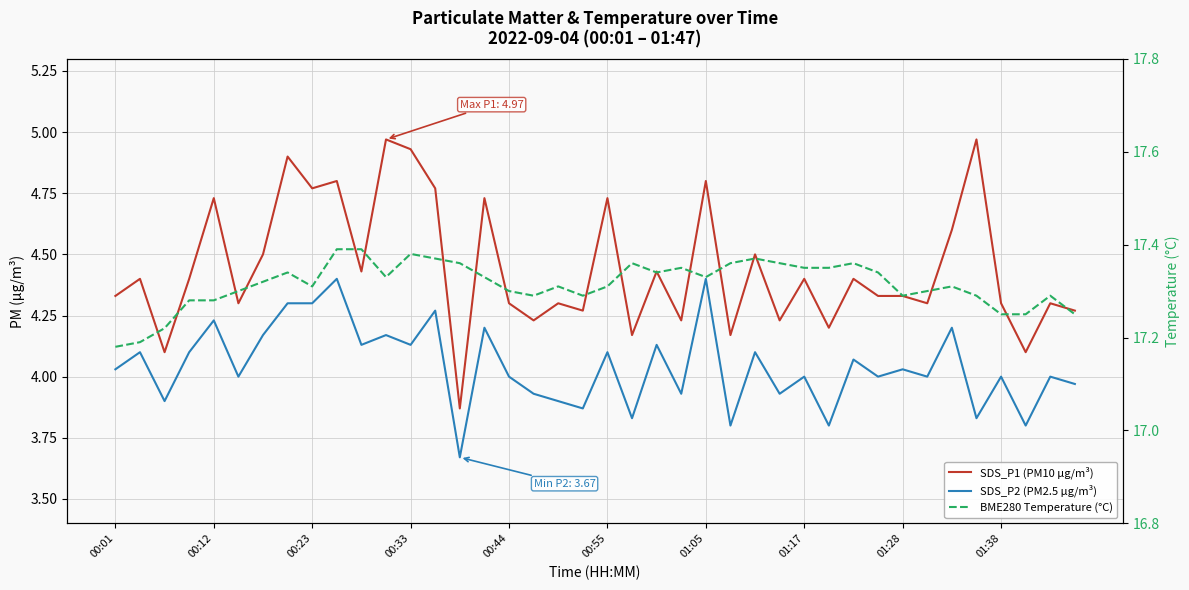

Between 12 and 25, which series saw the biggest shift?

SDS_P1 (PM10 µg/m³)